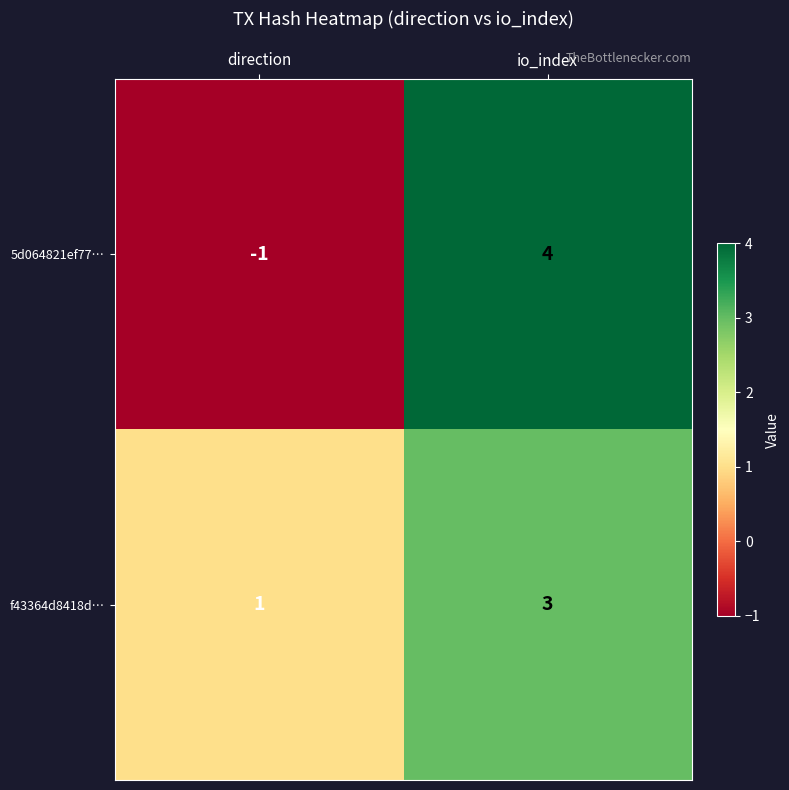

Which series changed the most between direction and io_index?

5d064821ef77…